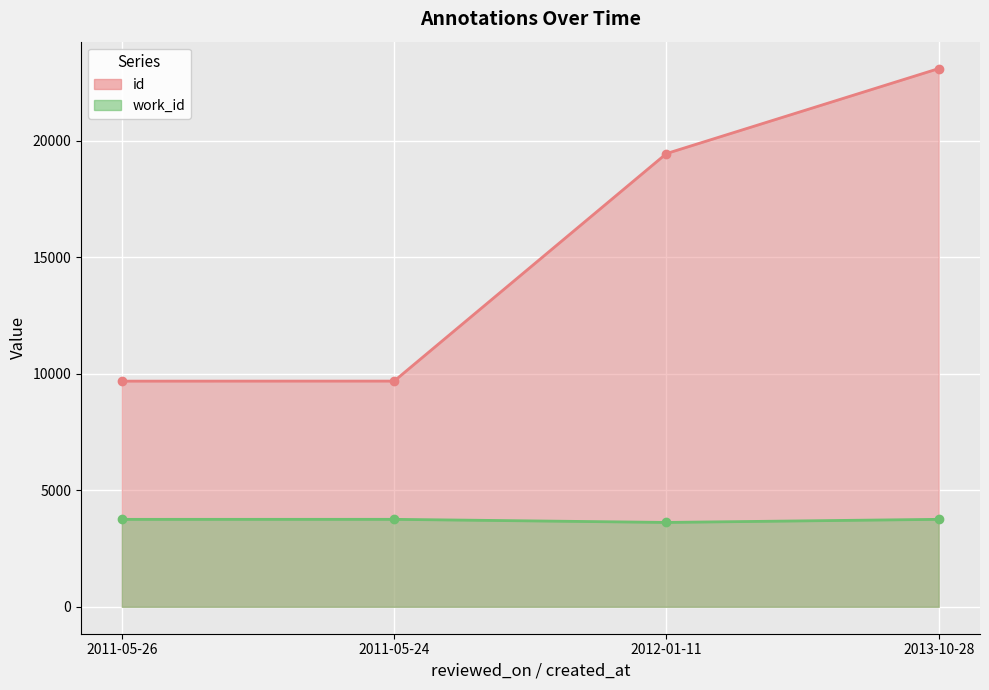

Reading left to right, extract all data points from this chart.

id: 9682	9684	19445	23091
work_id: 3752	3753	3620	3753